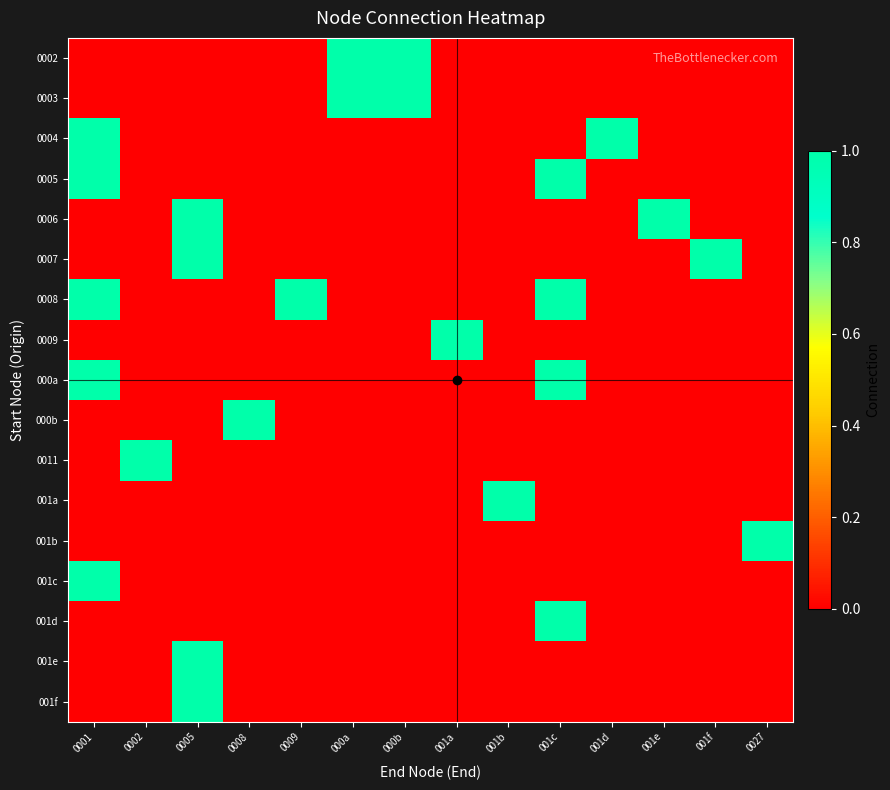

At how many categories does at least one series exceed 0?

14